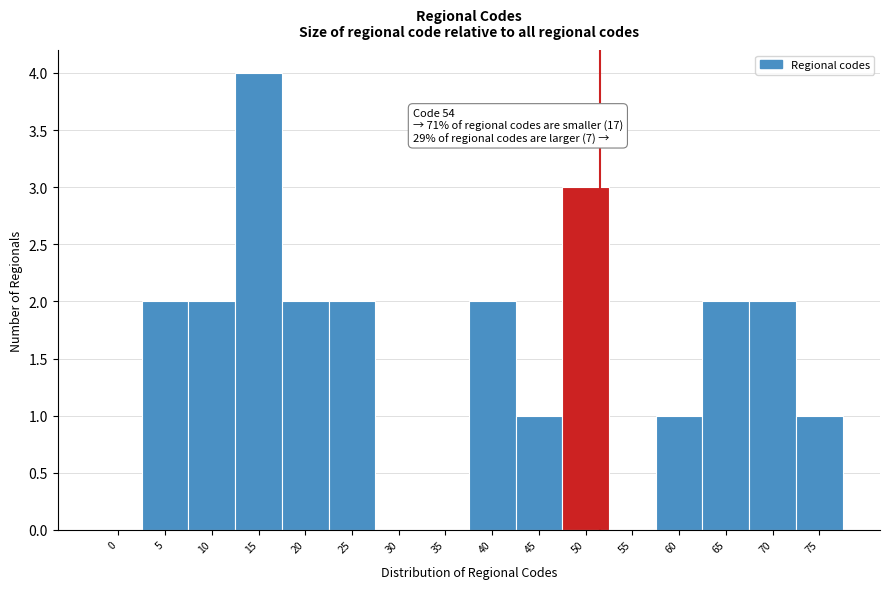

Reading right to left, transcribe all the data shown in this chart.

75=1	70=2	65=2	60=1	55=0	50=3	45=1	40=2	35=0	30=0	25=2	20=2	15=4	10=2	5=2	0=0